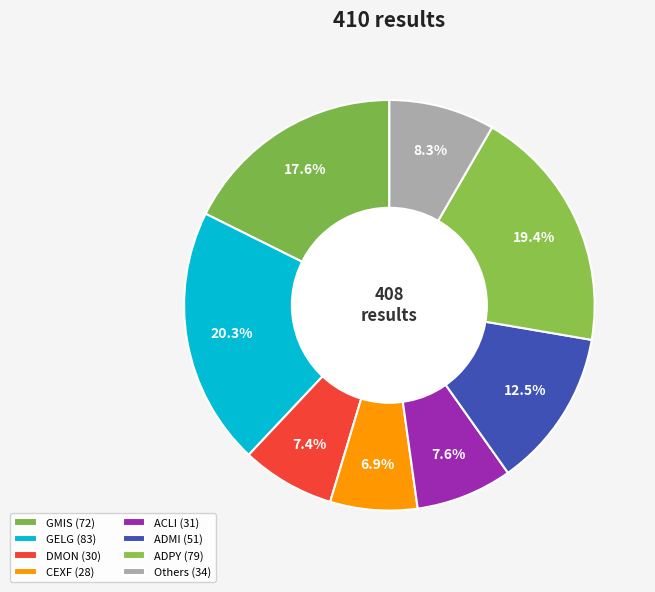

How many slices are in this pie chart?

8